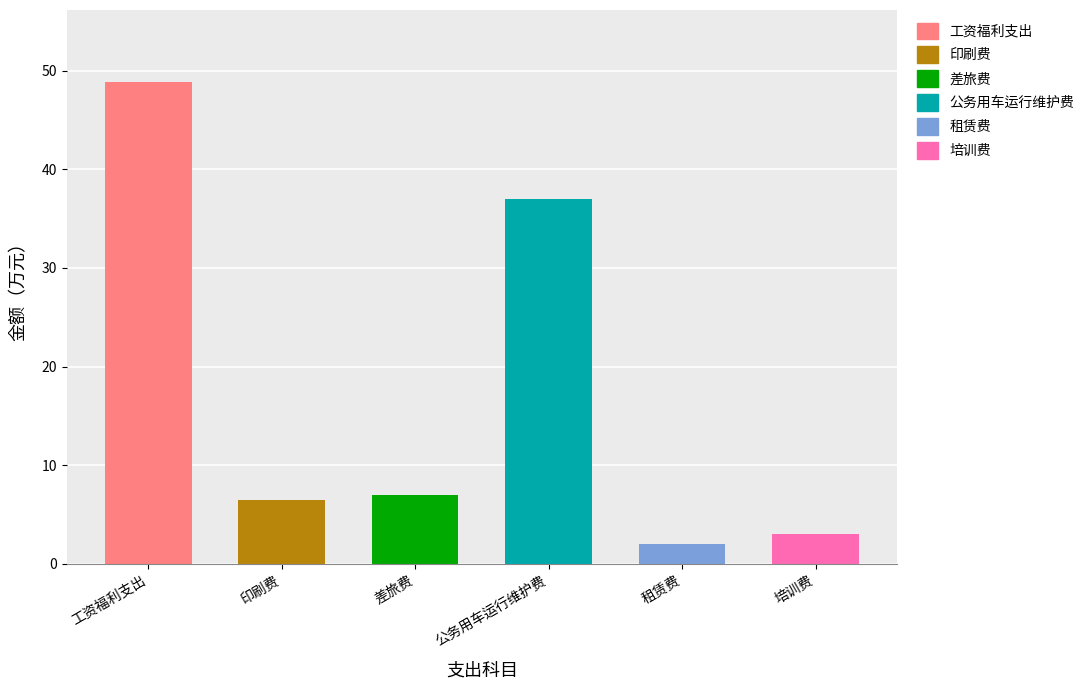

At which label does 合计 first exceed 3?

工资福利支出